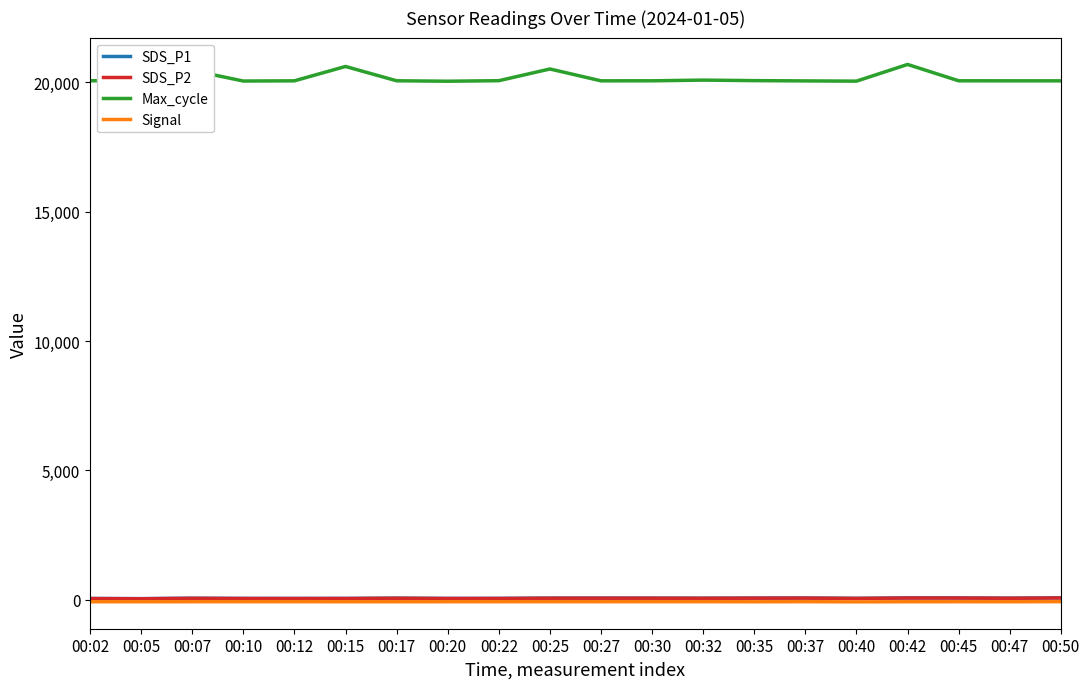

Which series has the largest range (max minus min)?

Max_cycle